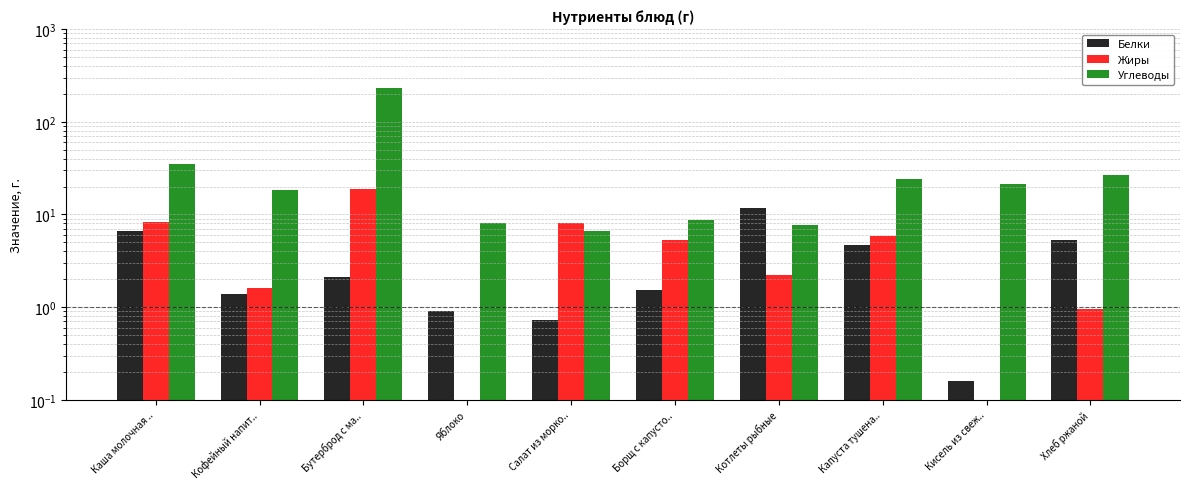

Which has a higher value, Каша молочная .. or Бутерброд с ма..?

Каша молочная ..